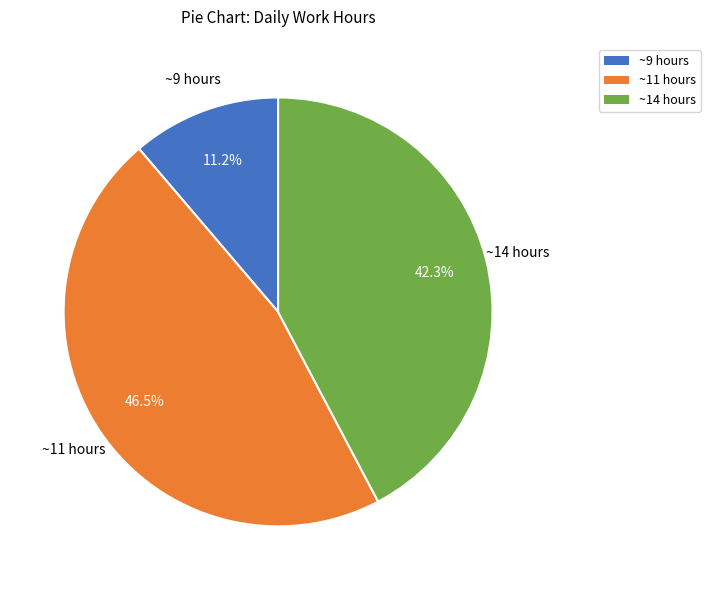

Count the number of slices in the pie.

3